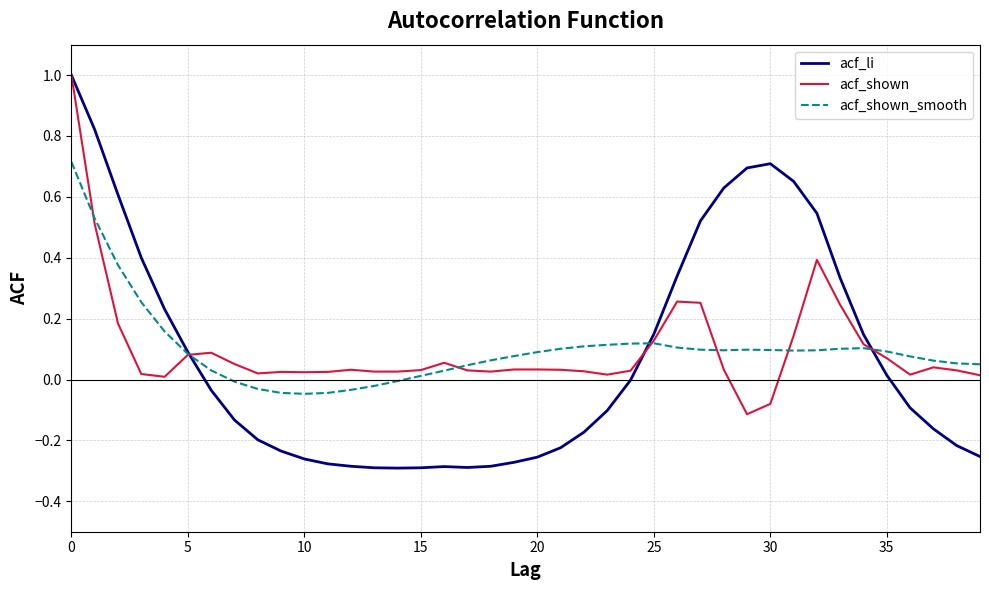

In acf_shown_smooth, how many points are lower than both neighbors (excluding endpoints)?

3